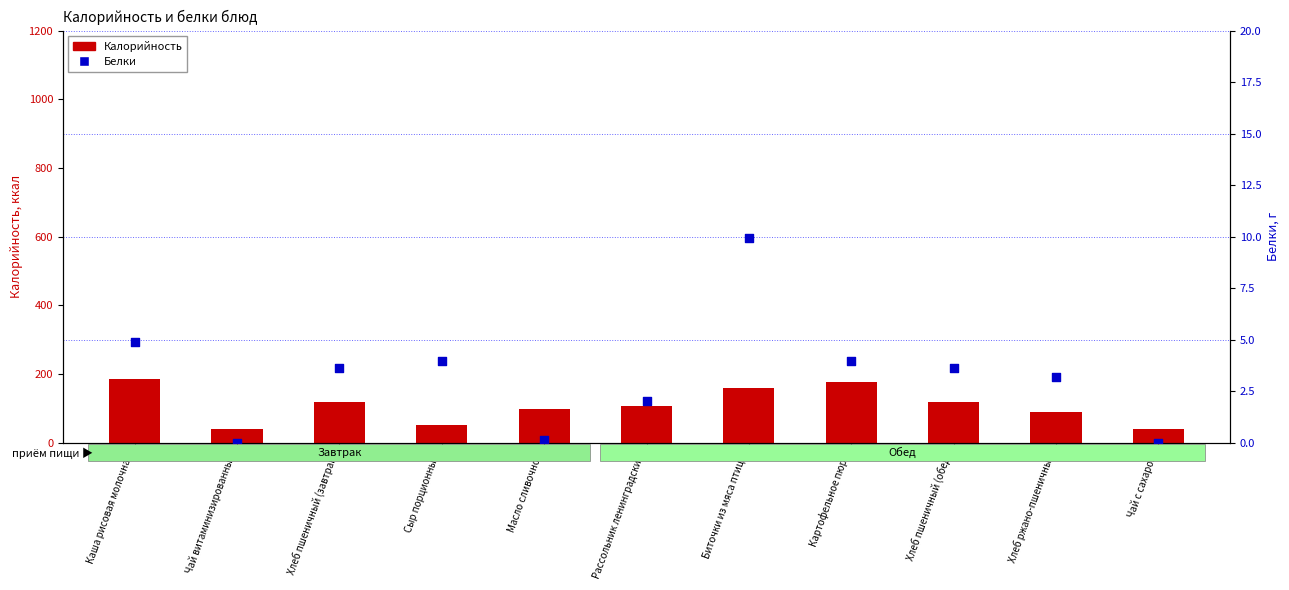

Which series contains the highest Y value?

Калорийность